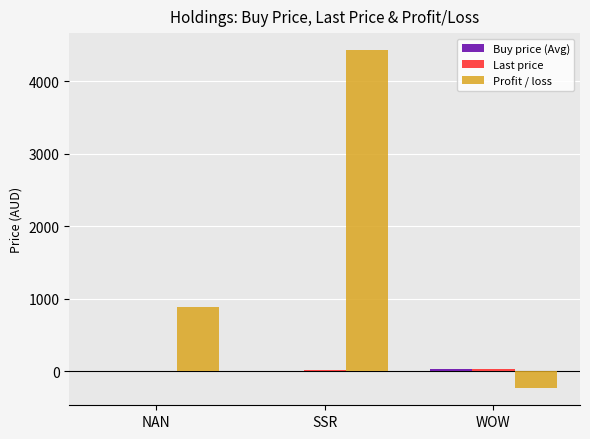

At which category is the sum across all series the highest?

SSR